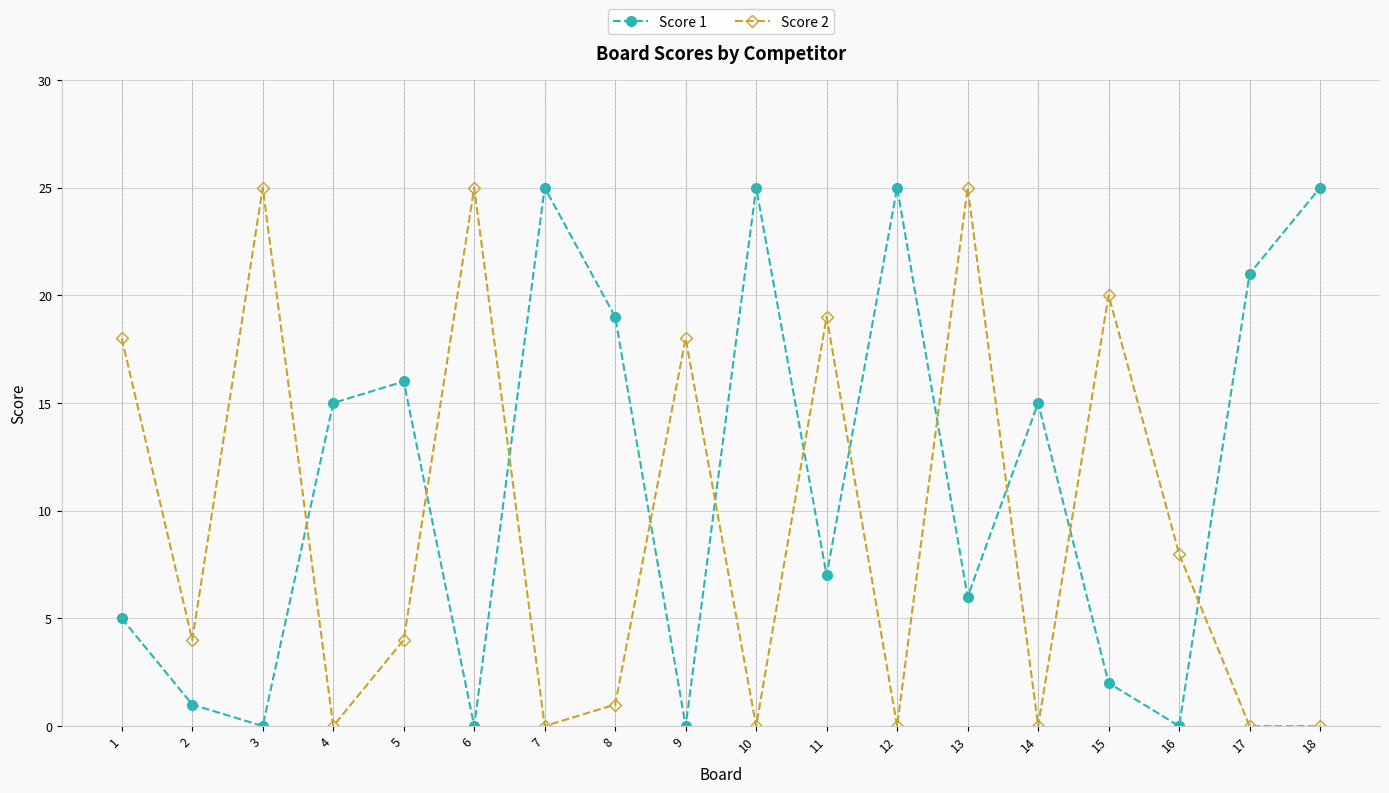

List the series in order of their overall mean, lowest first.

Score 2, Score 1